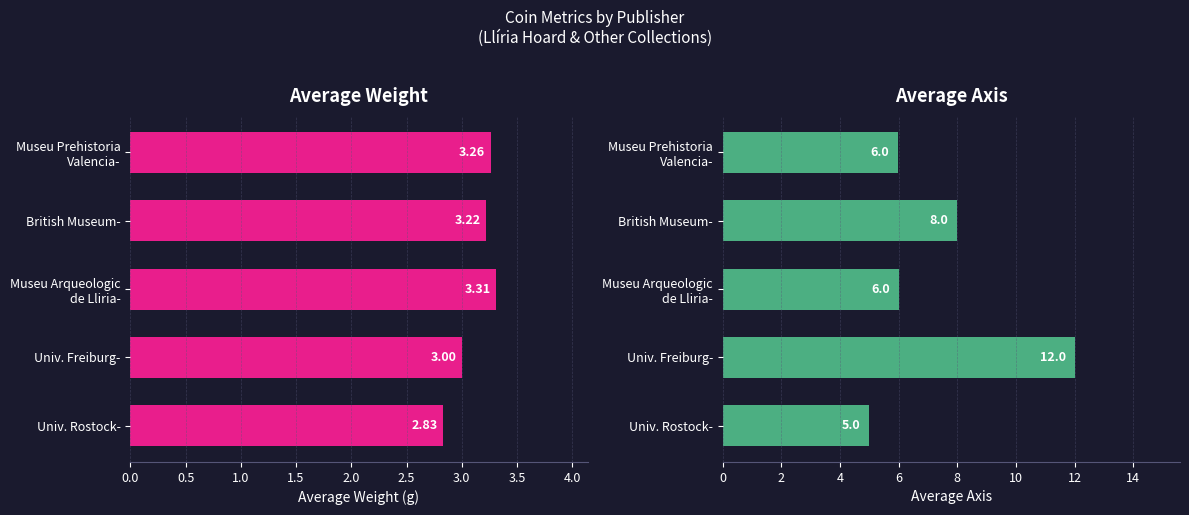

What is the lowest value of the axis series?

5.0